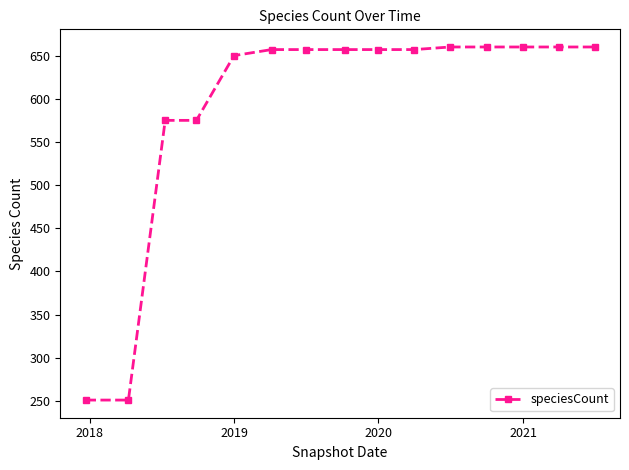

What is the minimum value shown in the chart?

251